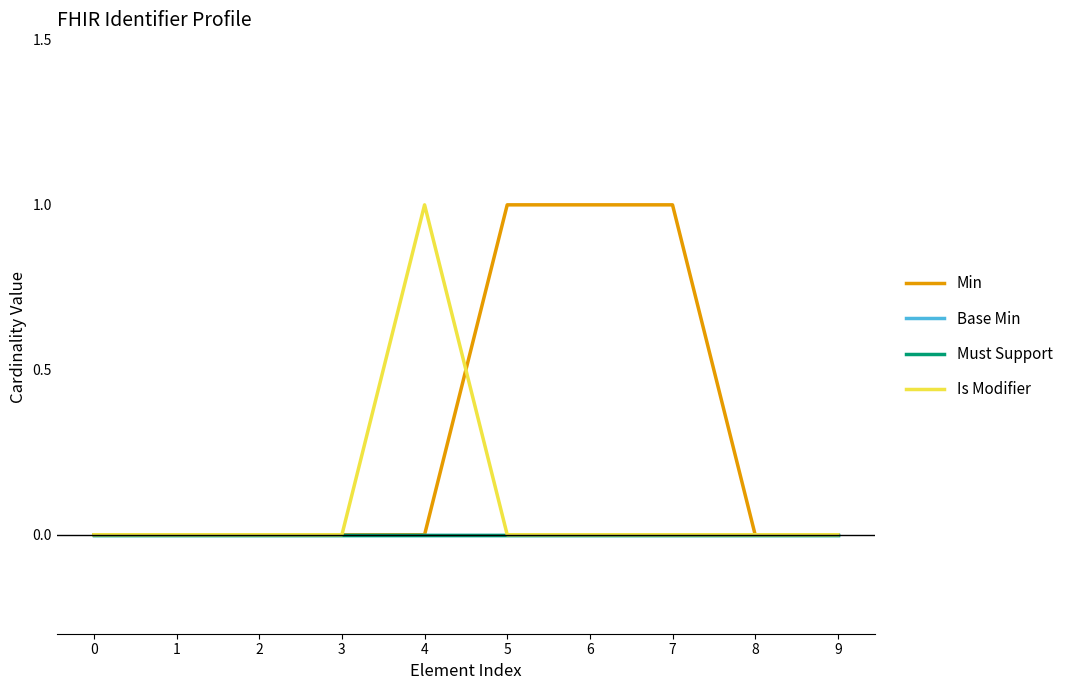

True or false: Base Min has more than 0 interior local peaks.

False